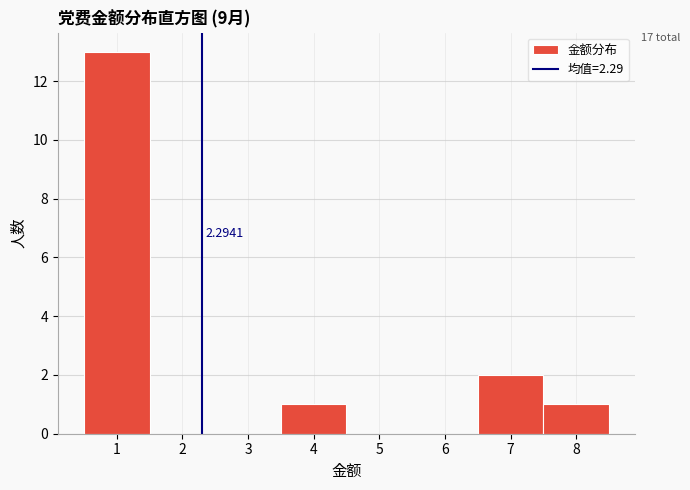

Over which range of the x-axis is the bar tallest?

0.5 to 1.5